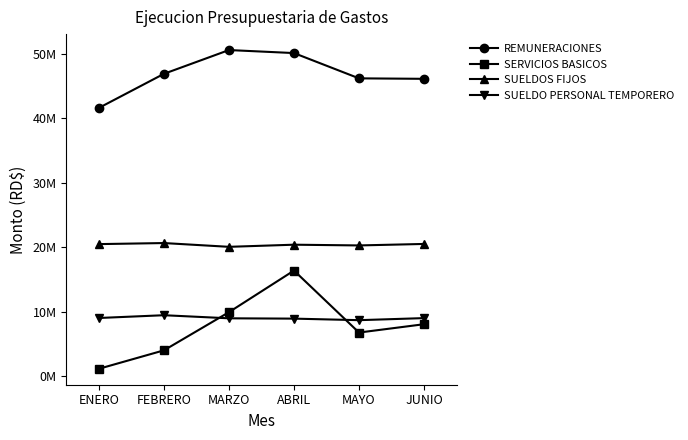

What is the greatest value displayed?

50551761.2